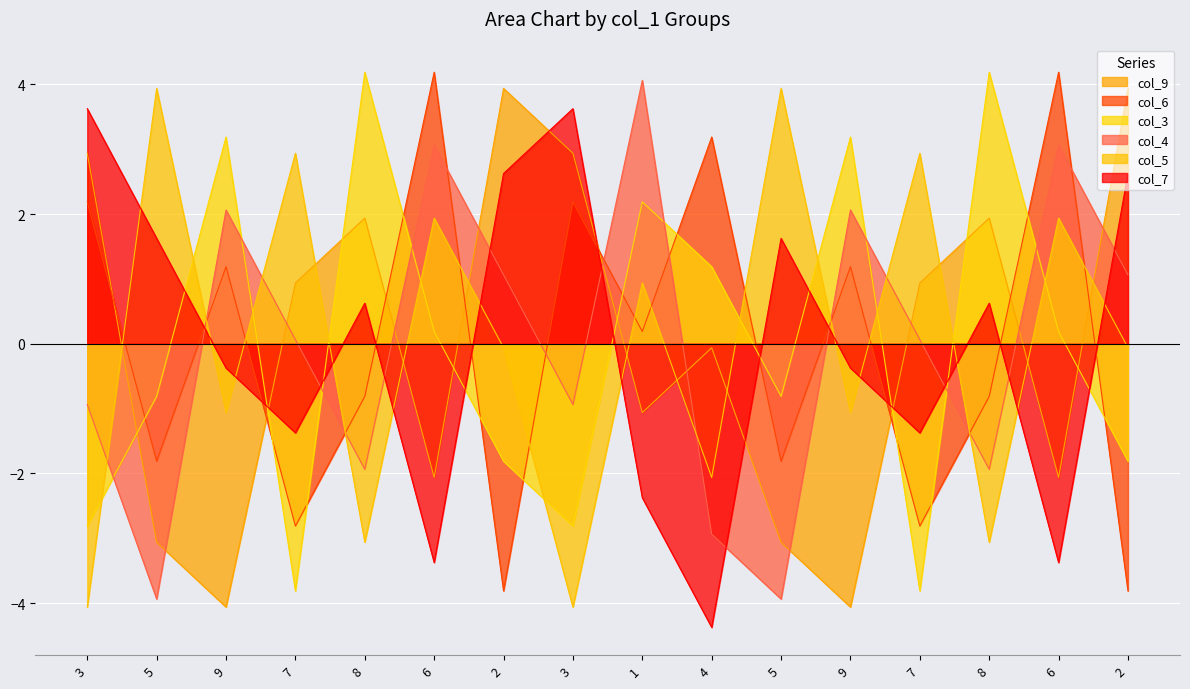

How many positive values does the col_3 series have?

8